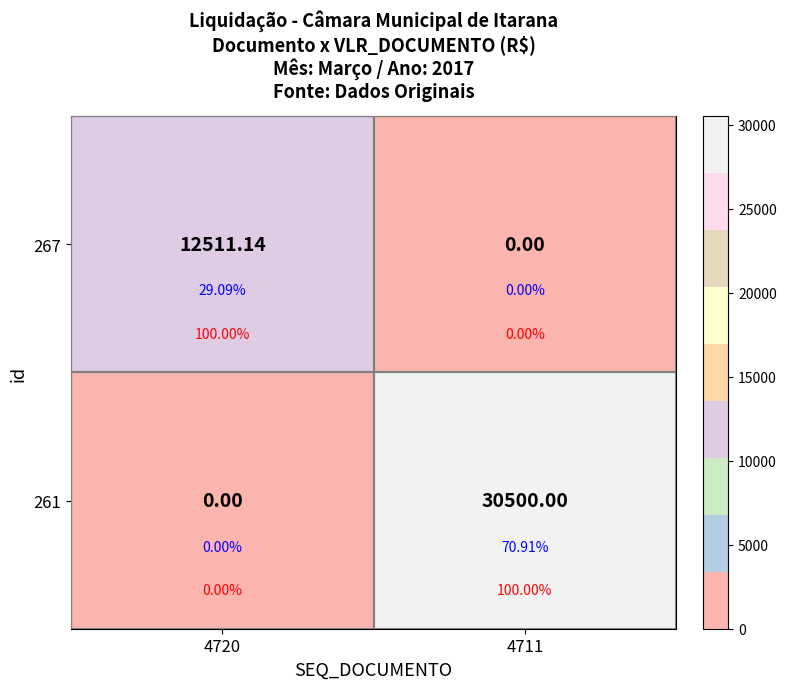

What is the sum of all 267 values?

12511.1